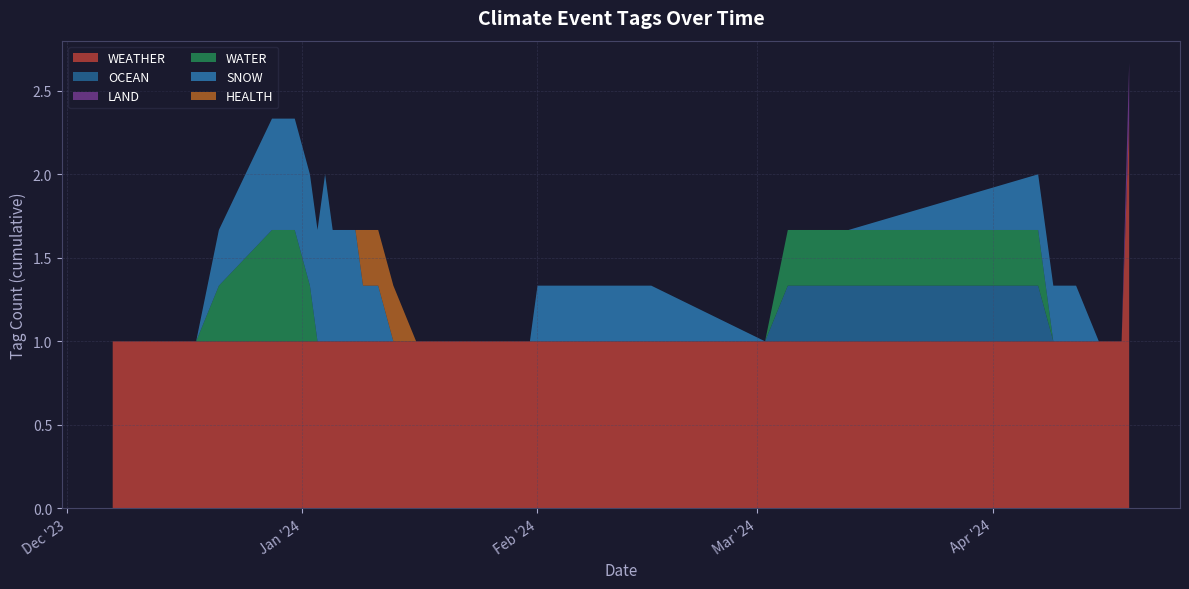

What is the lowest value of the WEATHER series?

1.0